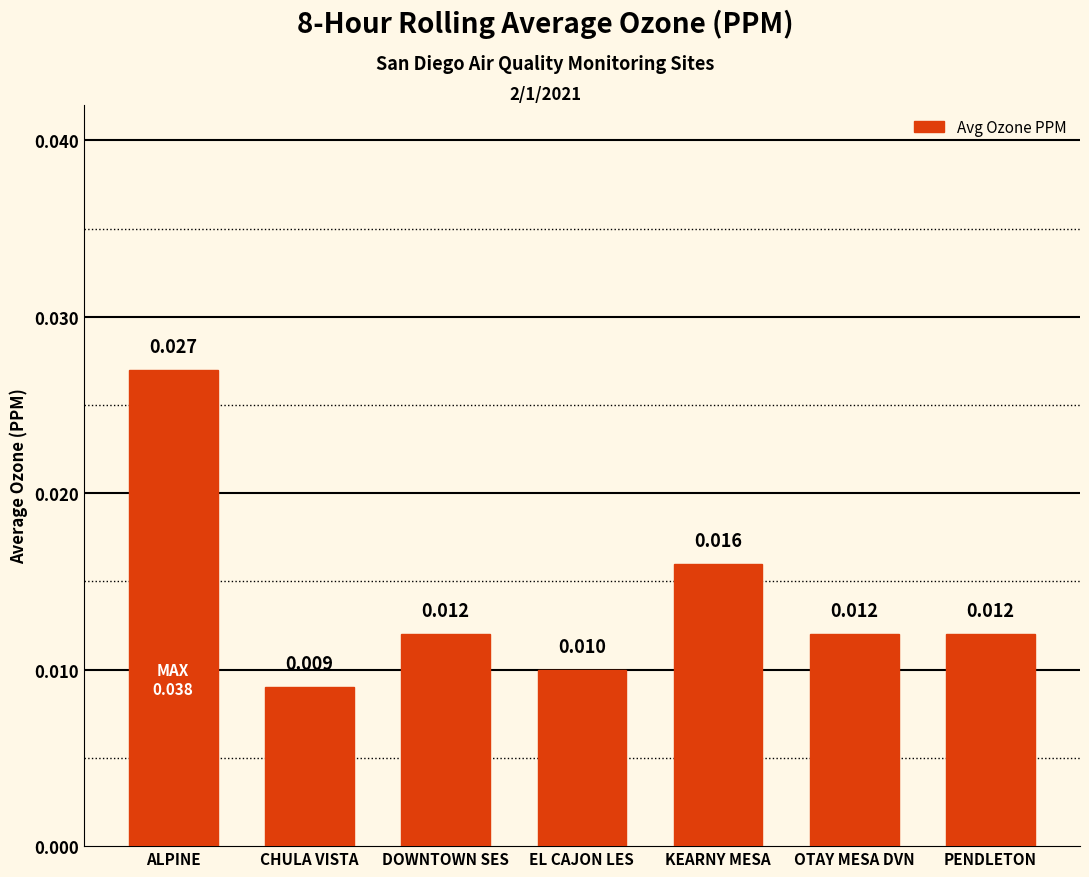

Are the bars horizontal?

No